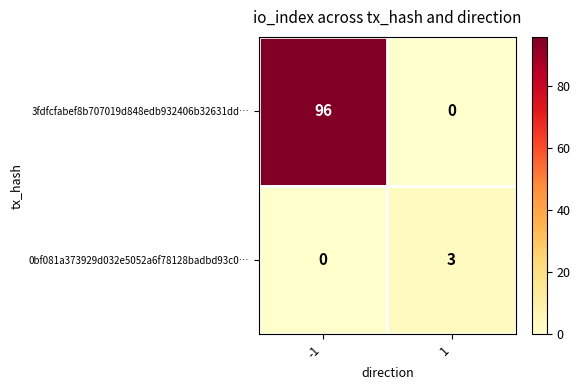

What is the difference between the 3fdfcfabef8b707019d848edb932406b32631dd… values at 1 and -1?

96